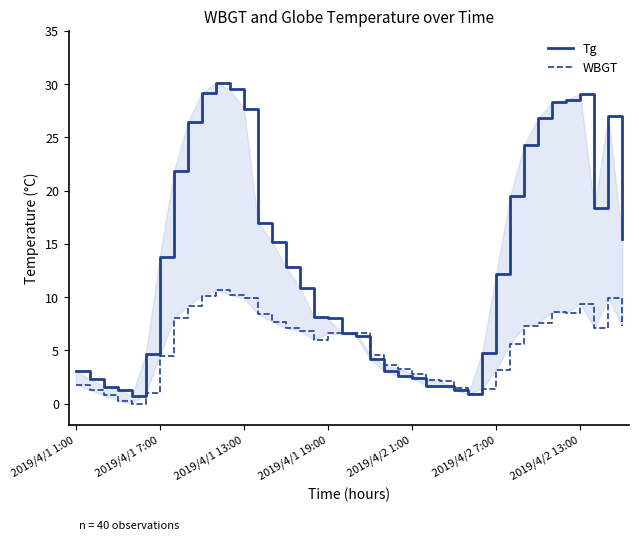

At how many categories does at least one series exceed 14?

17